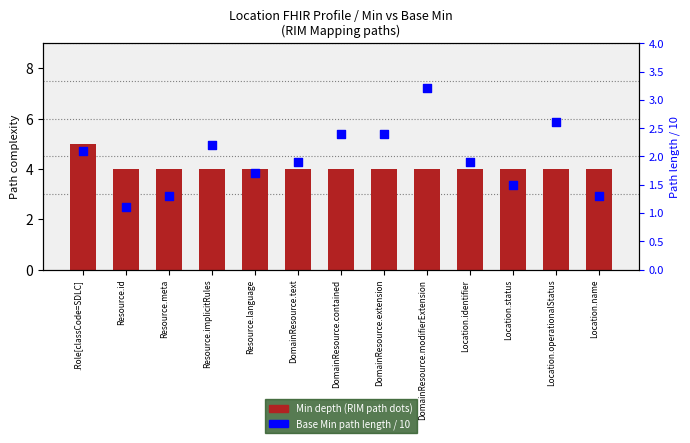

Which series has the widest spread of Y values?

Base Min path length / 10